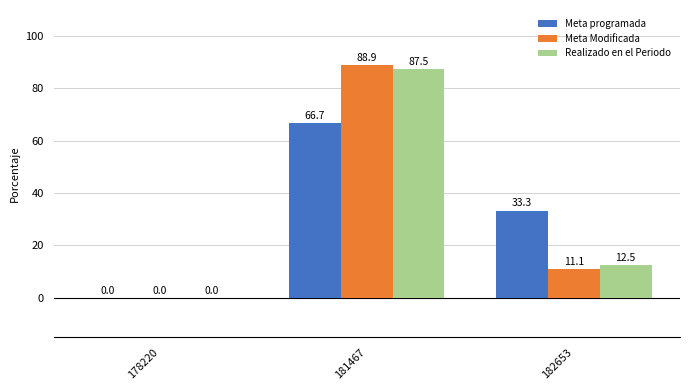

At which label does Meta Modificada first exceed 11?

181467